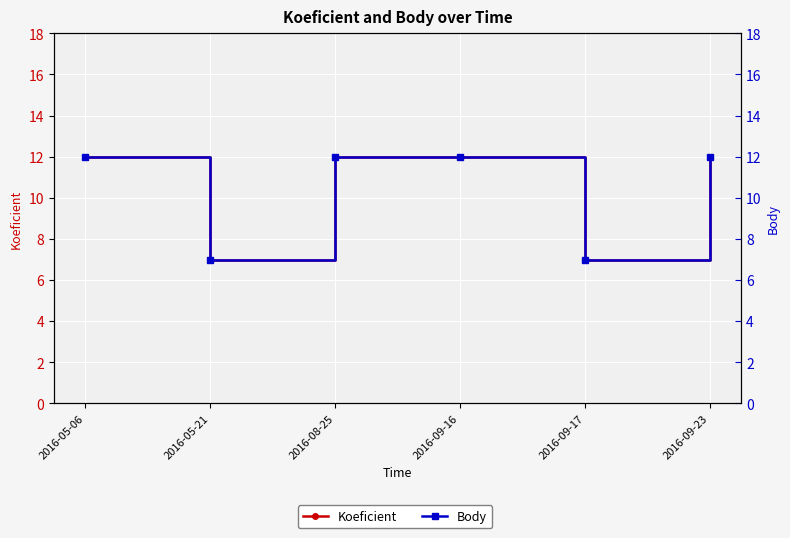

What position from the left is 2016-09-16?

4